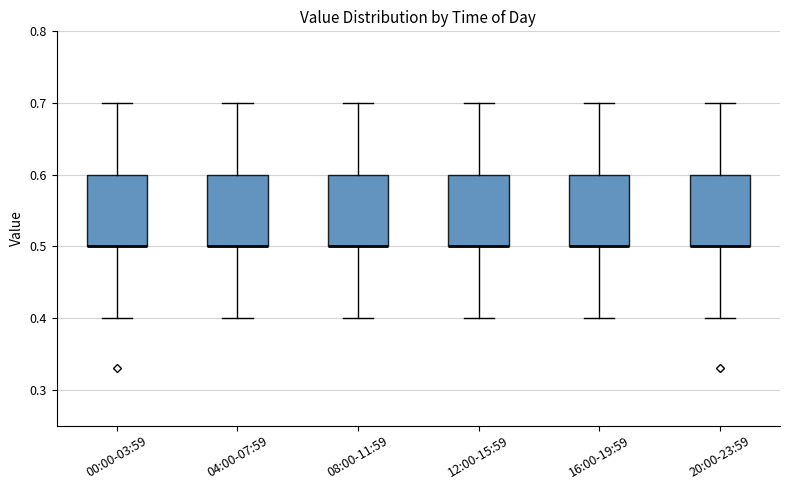

Reading left to right, transcribe this box plot: for each box, give where its median line is, the range the box spans, and where its two whiskers end, as read against the y-axis. The values are not printed on the chart, so give them approximately, as read against the axis.

00:00-03:59: median 0.5 (drawn on the box's lower edge), box 0.5 to 0.6, whiskers 0.4 to 0.7
04:00-07:59: median 0.5 (drawn on the box's lower edge), box 0.5 to 0.6, whiskers 0.4 to 0.7
08:00-11:59: median 0.5 (drawn on the box's lower edge), box 0.5 to 0.6, whiskers 0.4 to 0.7
12:00-15:59: median 0.5 (drawn on the box's lower edge), box 0.5 to 0.6, whiskers 0.4 to 0.7
16:00-19:59: median 0.5 (drawn on the box's lower edge), box 0.5 to 0.6, whiskers 0.4 to 0.7
20:00-23:59: median 0.5 (drawn on the box's lower edge), box 0.5 to 0.6, whiskers 0.4 to 0.7